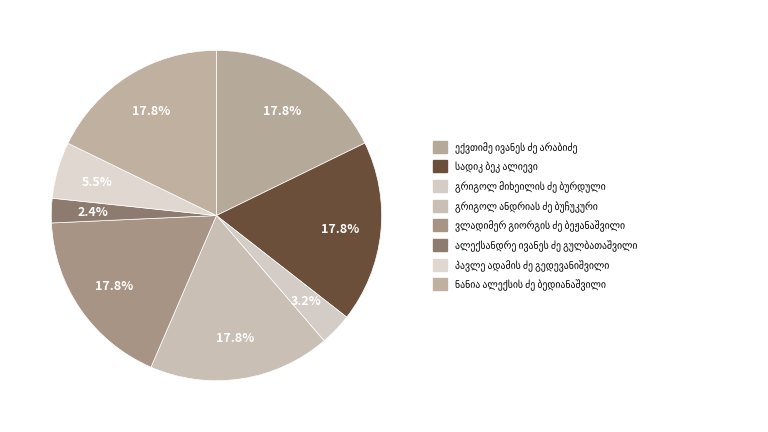

Count the number of slices in the pie.

8